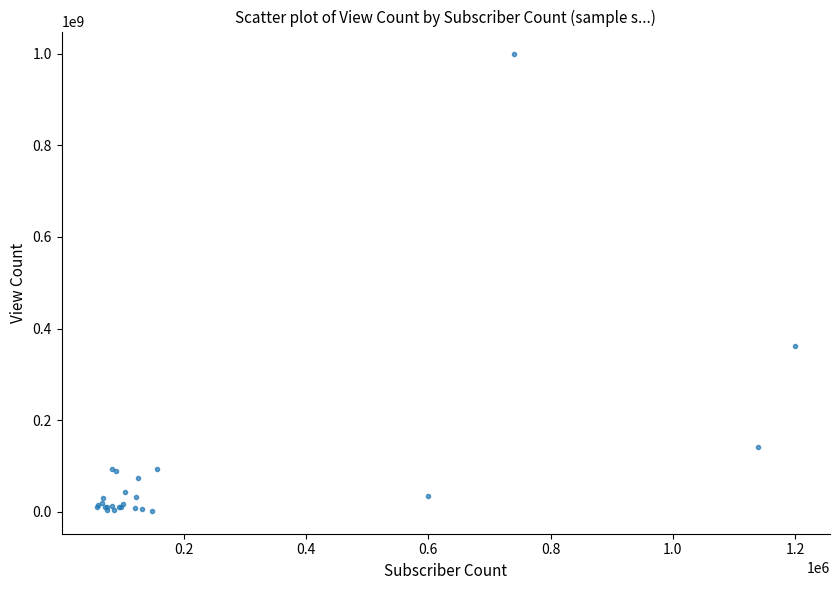

What Y value in the scatter plot is closest to 500237218?

361543598